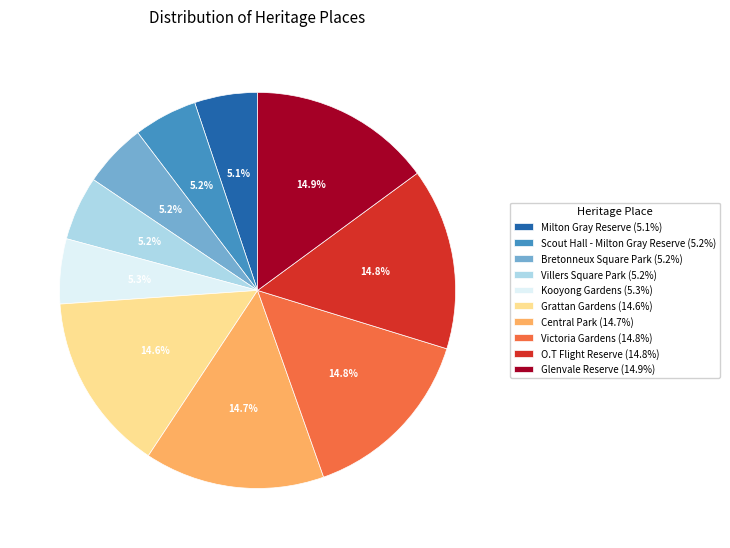

To the nearest percent, what is the average slice percentage?

10%